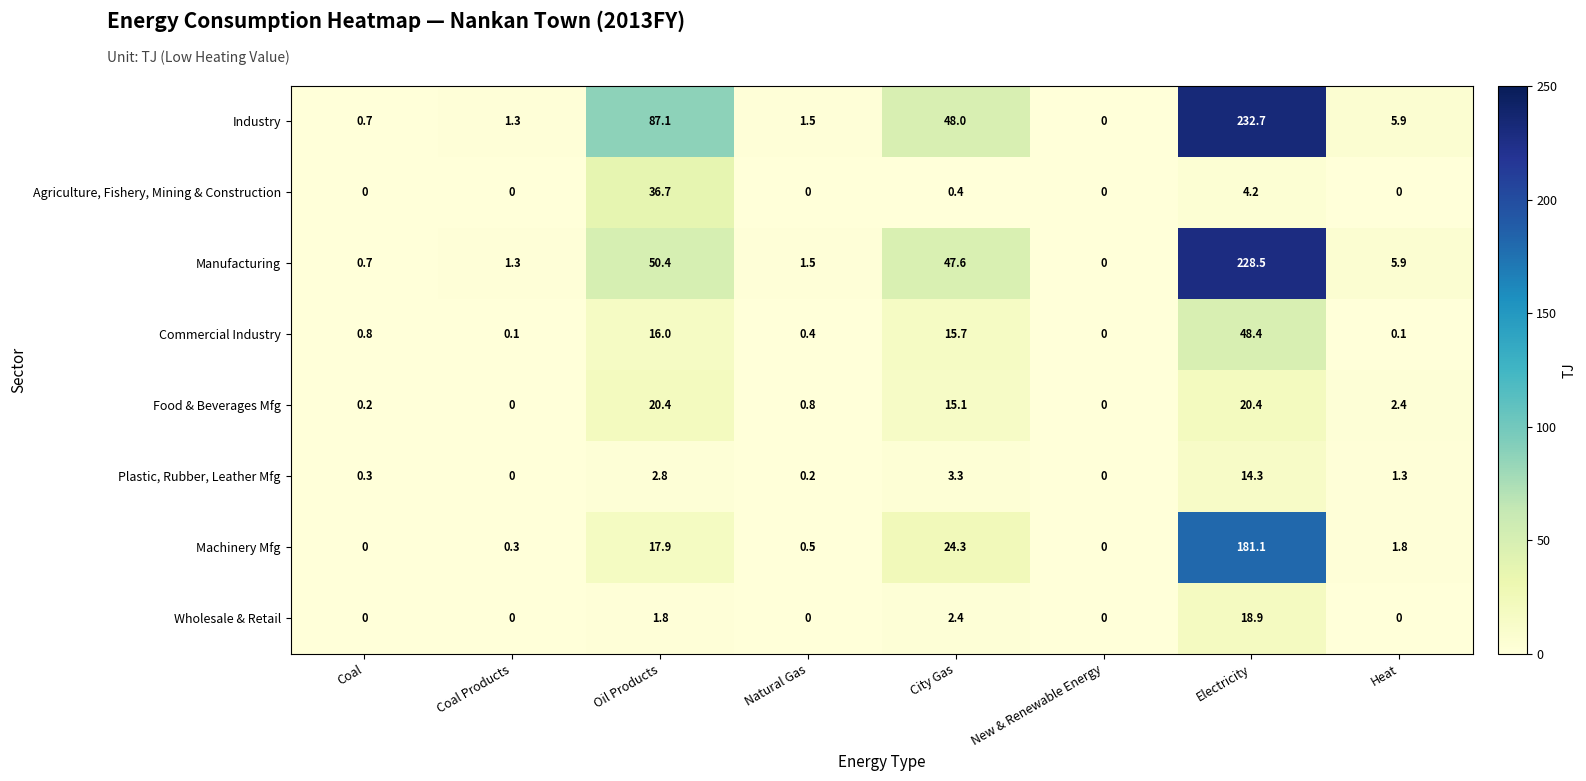

How many positive values does the Industry series have?

7